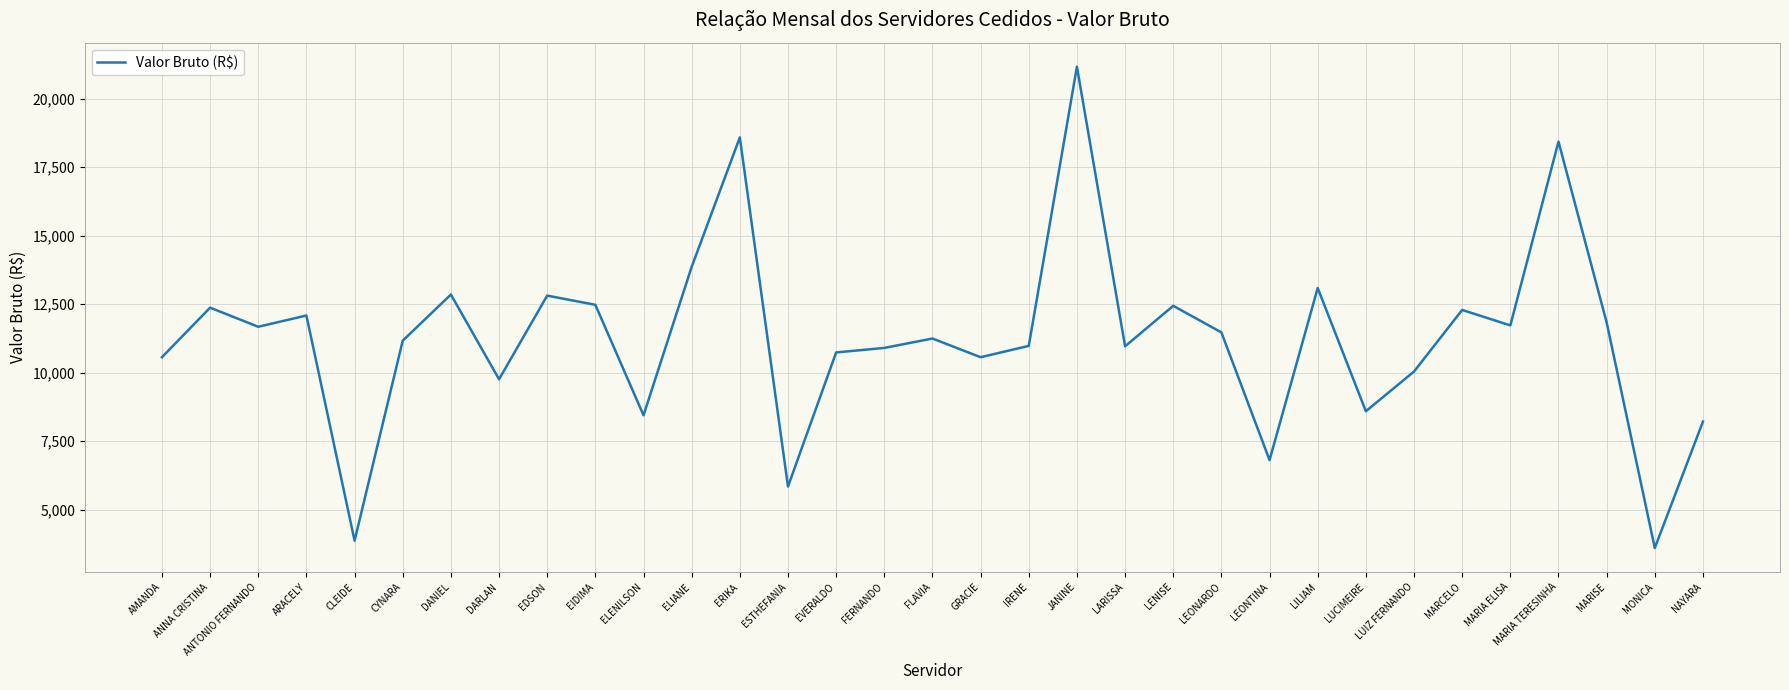

Between ANNA CRISTINA and MARISE, which is larger?

ANNA CRISTINA